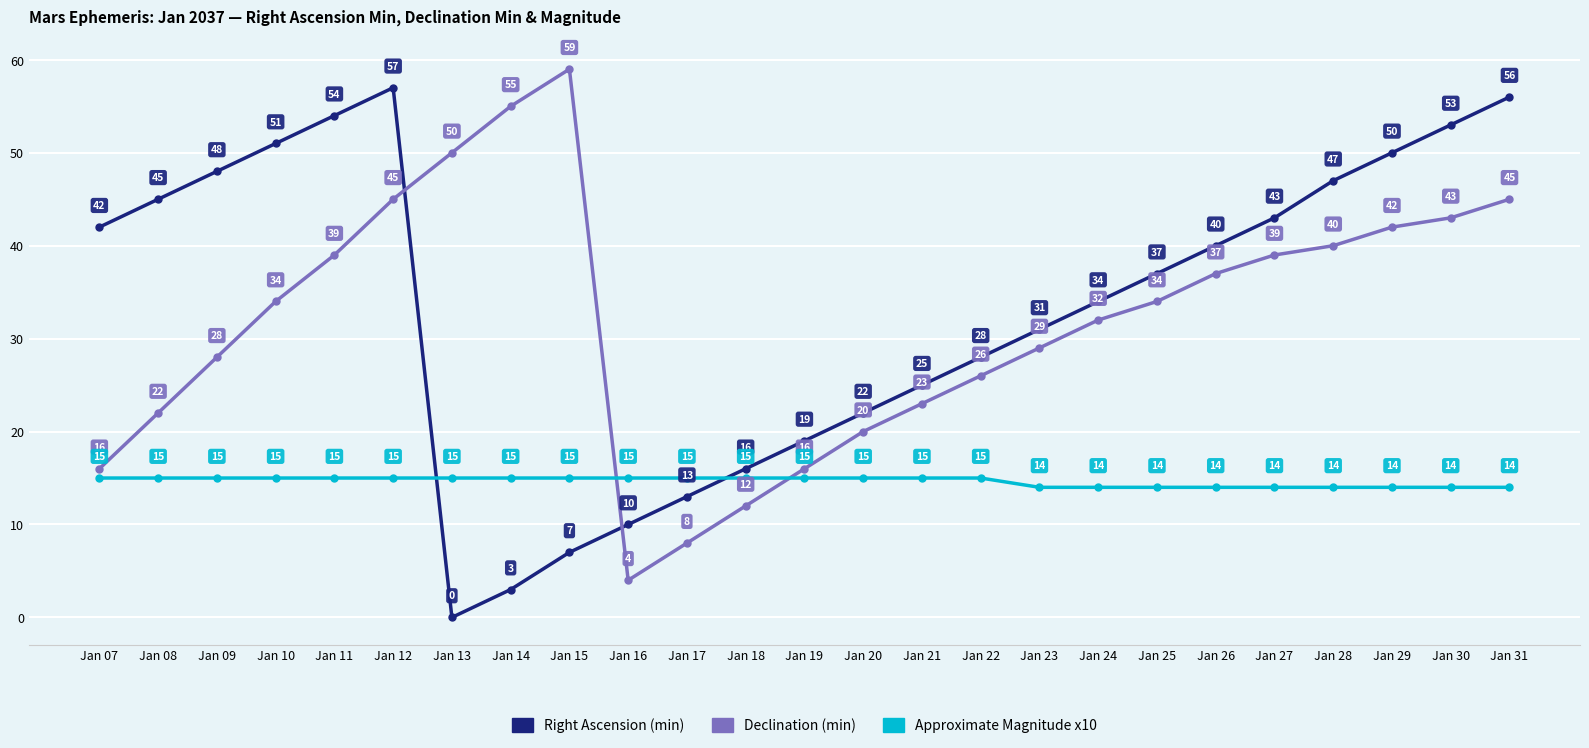

What is the minimum value for Declination (min)?

4